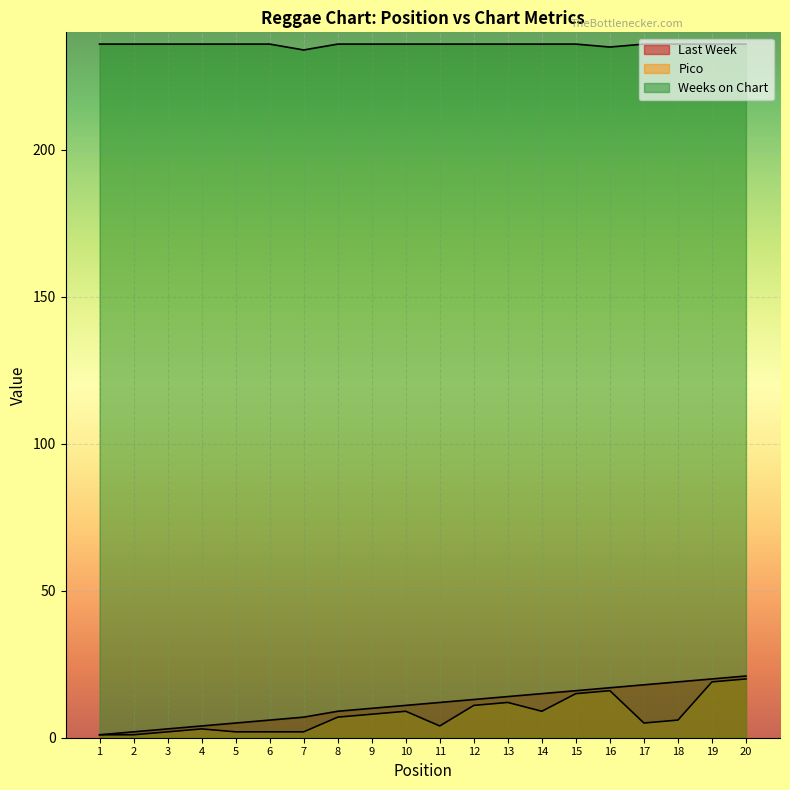

What is the difference between the maximum and second lowest values in the Weeks on Chart series?

1